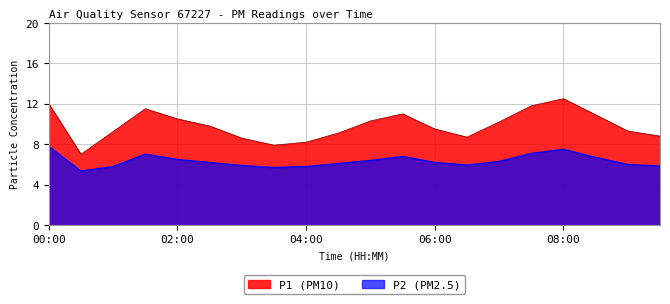

Rank the series by their maximum value, from lowest to highest.

P2, P1